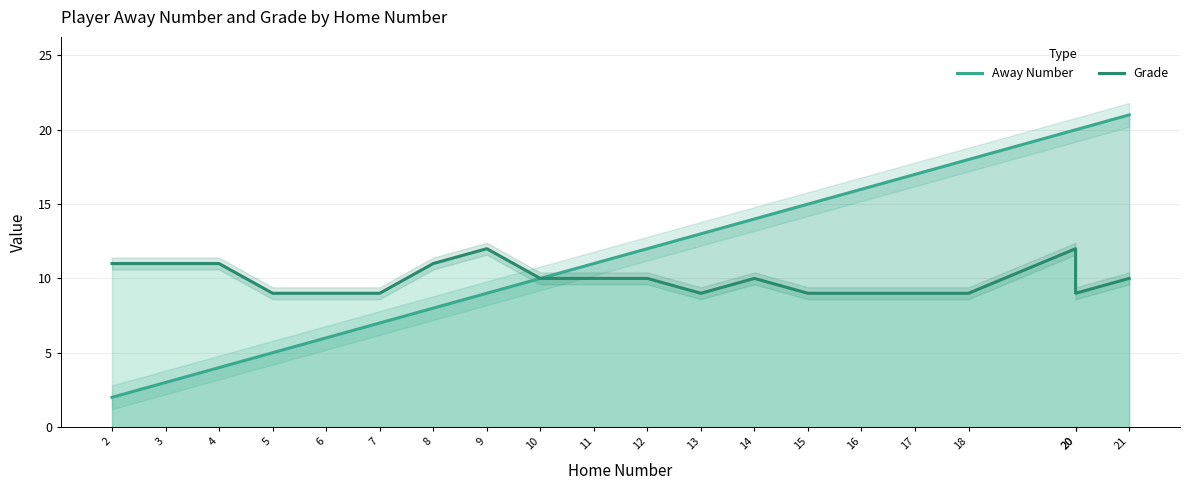

Which label corresponds to the smallest value in the chart?

2